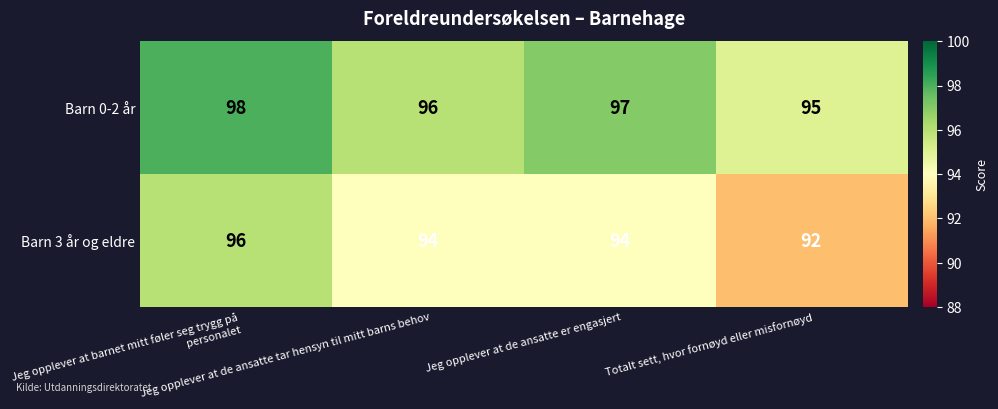

What is the difference between the highest and lowest values at Jeg opplever at de ansatte tar hensyn til mitt barns behov?

2